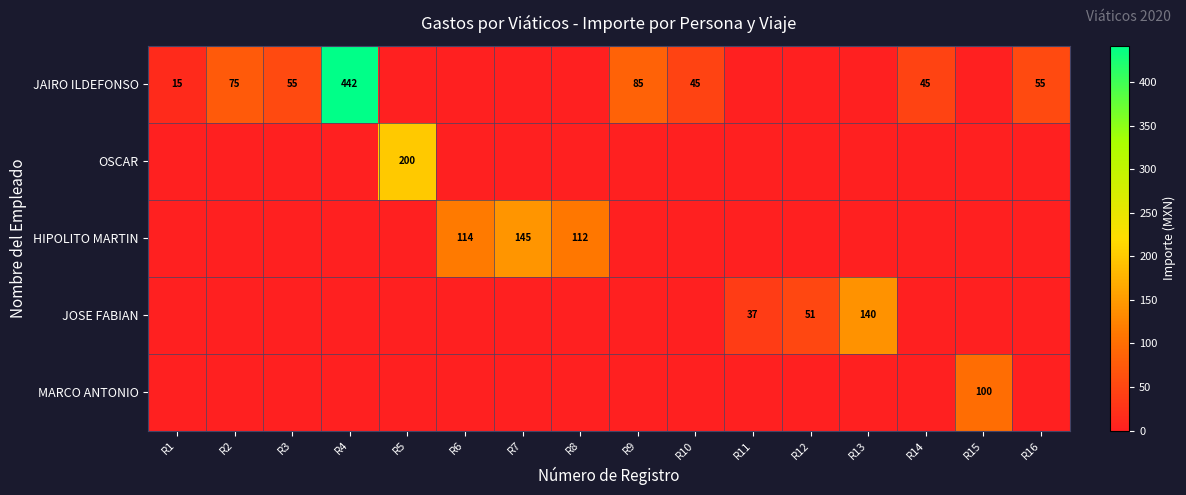

What is the difference between the maximum and minimum values in the JOSE FABIAN series?

140